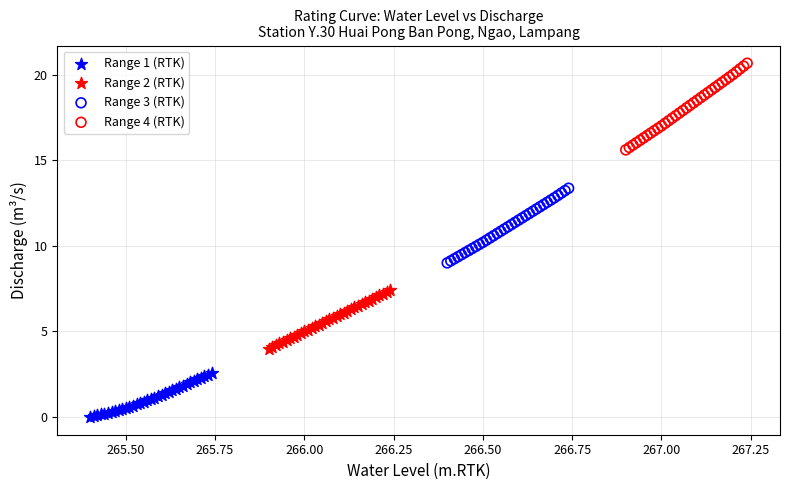

What are all the series names shown in the legend?

Range 1 (RTK), Range 2 (RTK), Range 3 (RTK), Range 4 (RTK)